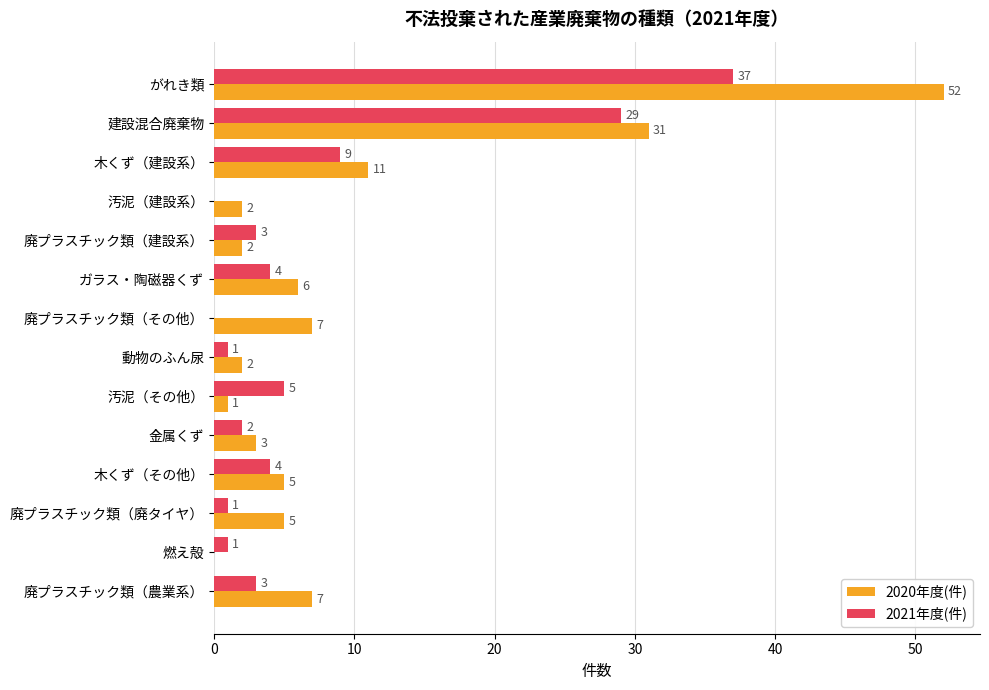

How many data points does each series have?

14